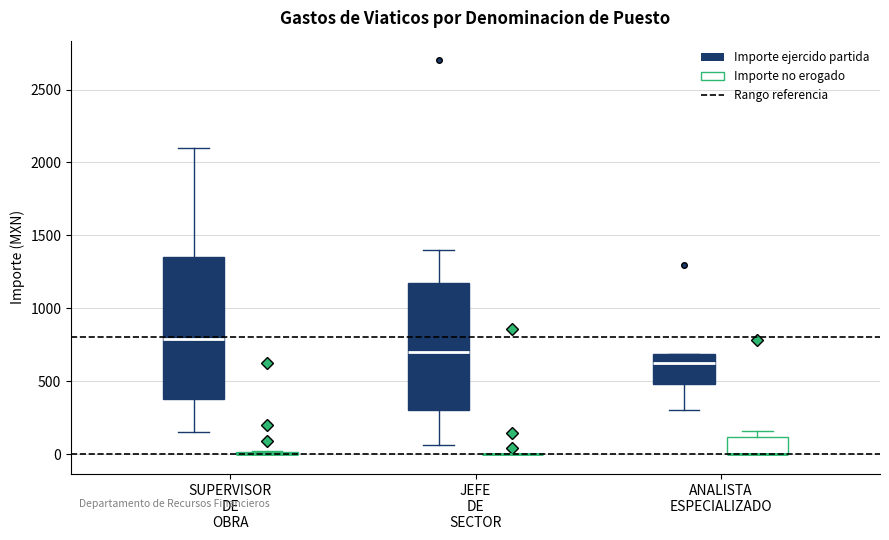

Reading left to right, transcribe this box plot: for each box, give where its median line is, the range the box spans, and where its two whiskers end, as read against the y-axis. The values are not printed on the chart, so give them approximately, as read against the axis.

SUPERVISOR DE OBRA (Importe ejercido partida): median 800, box 400 to 1350, whiskers 150 to 2100
SUPERVISOR DE OBRA (Importe no erogado): box collapsed to a line at 0, whiskers 0 to 0
JEFE DE SECTOR (Importe ejercido partida): median 700, box 300 to 1200, whiskers 50 to 1400
JEFE DE SECTOR (Importe no erogado): box collapsed to a line at 0, whiskers 0 to 0
ANALISTA ESPECIALIZADO (Importe ejercido partida): median 650, box 500 to 700, whiskers 300 to 700
ANALISTA ESPECIALIZADO (Importe no erogado): median 0 (drawn on the box's lower edge), box 0 to 100, whiskers 0 to 150